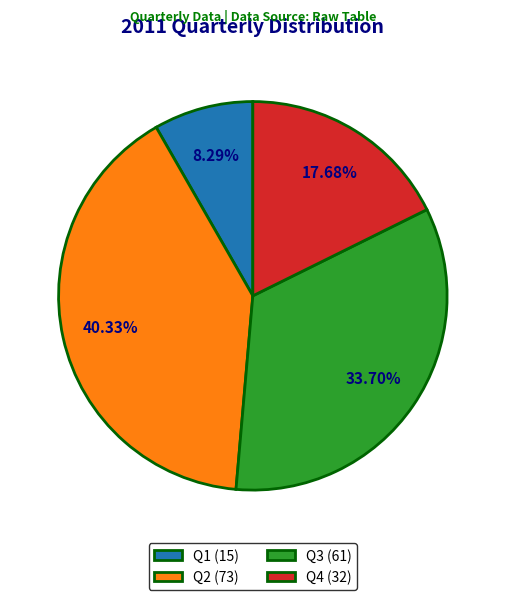

True or false: Q3 accounts for 34% of the total.

True